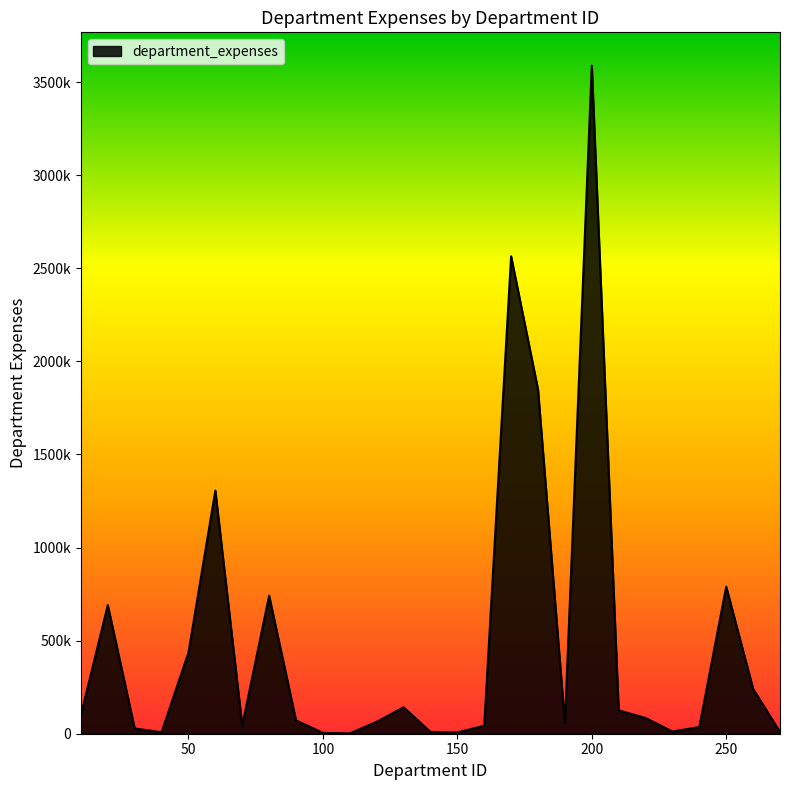

Does the chart have visible grid lines?

No